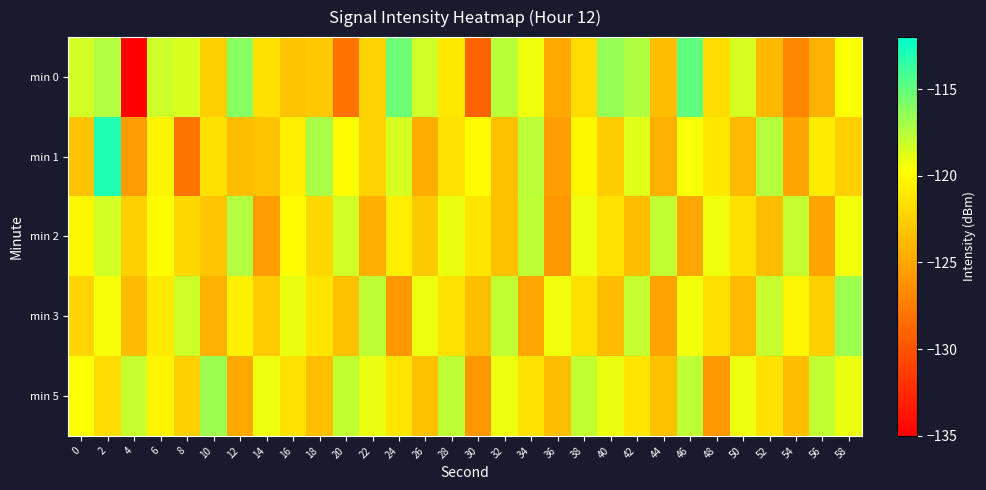

Reading right to left, what are all the values shown in this chart?

min 0: 58=-119.6	56=-124.4	54=-126.9	52=-123.9	50=-118.4	48=-121.7	46=-115.0	44=-123.6	42=-117.3	40=-116.5	38=-121.8	36=-124.9	34=-119.3	32=-117.5	30=-129.1	28=-121.0	26=-118.2	24=-115.3	22=-122.3	20=-128.1	18=-122.9	16=-123.2	14=-121.4	12=-116.1	10=-122.5	8=-118.5	6=-118.1	4=-135.1	2=-117.3	0=-118.3
min 1: 58=-122.5	56=-120.9	54=-125.1	52=-117.4	50=-123.8	48=-121.1	46=-119.5	44=-124.3	42=-118.8	40=-122.7	38=-120.1	36=-125.4	34=-117.7	32=-123.5	30=-119.9	28=-121.3	26=-124.6	24=-118.5	22=-122.3	20=-119.8	18=-117.1	16=-120.6	14=-123.2	12=-123.6	10=-121.5	8=-128.0	6=-120.3	4=-125.5	2=-112.9	0=-123.2
min 2: 58=-119.3	56=-125.1	54=-117.9	52=-123.7	50=-121.5	48=-119.2	46=-125.0	44=-117.8	42=-123.6	40=-121.3	38=-119.1	36=-125.9	34=-117.7	32=-123.5	30=-121.2	28=-119.0	26=-122.9	24=-120.7	22=-124.4	20=-118.2	18=-122.0	16=-119.8	14=-125.6	12=-117.3	10=-123.1	8=-122.0	6=-119.8	4=-122.6	2=-118.3	0=-120.1
min 3: 58=-116.7	56=-122.5	54=-120.2	52=-118.0	50=-123.8	48=-121.6	46=-119.3	44=-125.1	42=-117.9	40=-123.7	38=-121.5	36=-119.2	34=-125.0	32=-117.8	30=-123.6	28=-121.3	26=-119.1	24=-125.9	22=-117.7	20=-123.5	18=-121.2	16=-119.0	14=-122.8	12=-120.6	10=-124.3	8=-118.1	6=-120.9	4=-123.7	2=-119.5	0=-122.2
min 5: 58=-119.0	56=-117.8	54=-123.6	52=-121.3	50=-119.1	48=-125.9	46=-117.7	44=-123.5	42=-121.2	40=-119.0	38=-117.8	36=-123.6	34=-121.3	32=-119.1	30=-125.9	28=-117.7	26=-123.5	24=-121.2	22=-119.0	20=-117.8	18=-123.6	16=-121.3	14=-119.1	12=-124.9	10=-116.7	8=-122.5	6=-120.2	4=-118.0	2=-121.8	0=-119.6